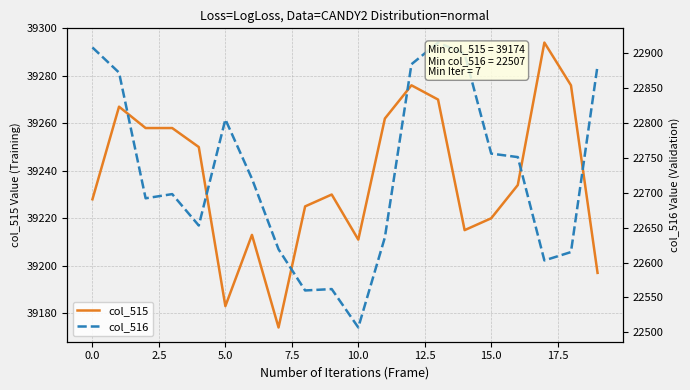

How many interior local peaks does the col_515 series have?

5